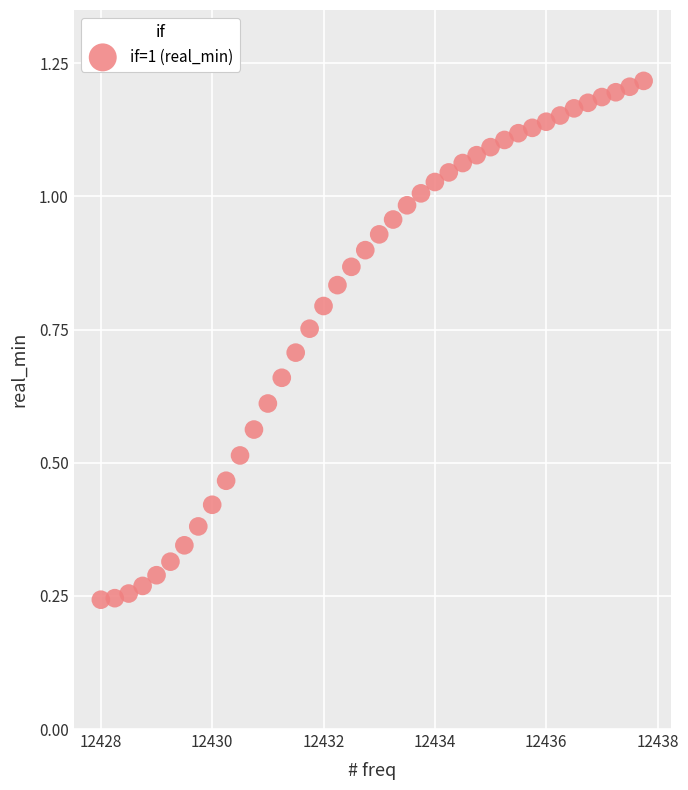

What is the range of X values (max minus min)?

9.8